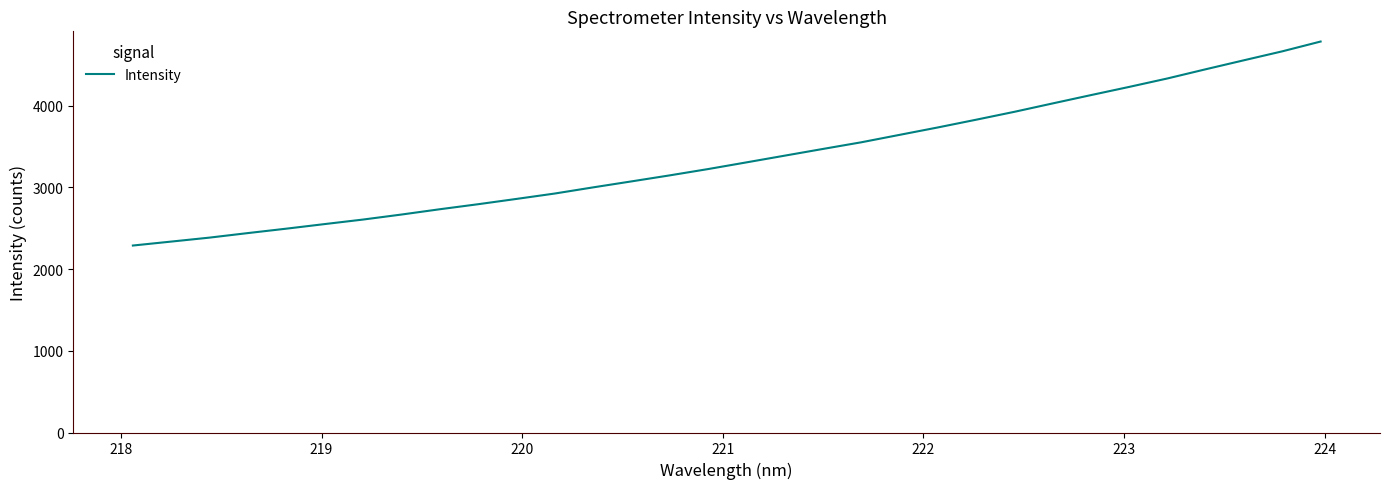

What is the smallest value displayed?

2287.9